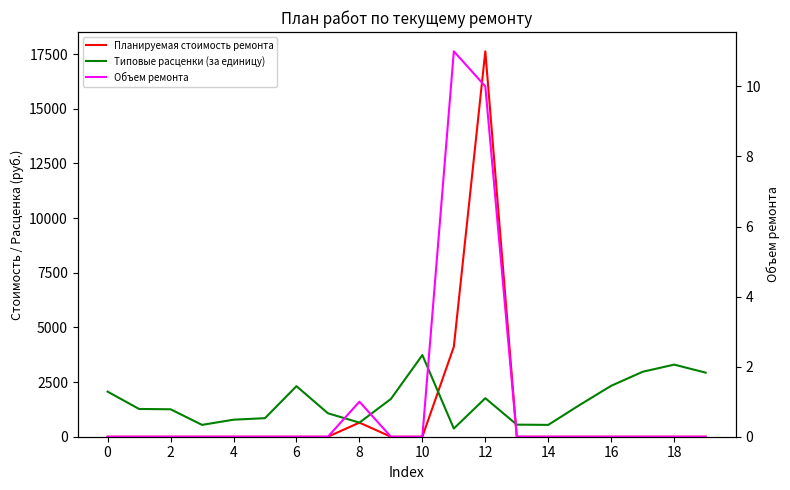

Which has a higher value, 8 or 4?

8